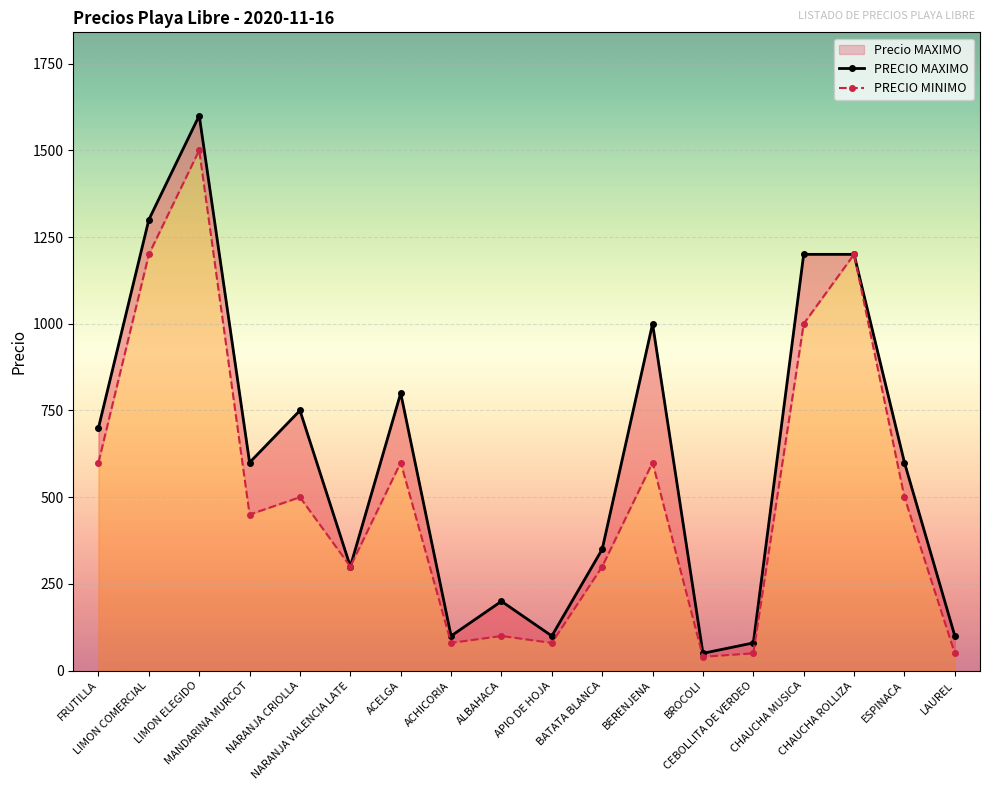

Reading left to right, what are all the values shown in this chart?

PRECIO MAXIMO: FRUTILLA=700	LIMON COMERCIAL=1300	LIMON ELEGIDO=1600	MANDARINA MURCOT=600	NARANJA CRIOLLA=750	NARANJA VALENCIA LATE=300	ACELGA=800	ACHICORIA=100	ALBAHACA=200	APIO DE HOJA=100	BATATA BLANCA=350	BERENJENA=1000	BROCOLI=50	CEBOLLITA DE VERDEO=80	CHAUCHA MUSICA=1200	CHAUCHA ROLLIZA=1200	ESPINACA=600	LAUREL=100
PRECIO MINIMO: FRUTILLA=600	LIMON COMERCIAL=1200	LIMON ELEGIDO=1500	MANDARINA MURCOT=450	NARANJA CRIOLLA=500	NARANJA VALENCIA LATE=300	ACELGA=600	ACHICORIA=80	ALBAHACA=100	APIO DE HOJA=80	BATATA BLANCA=300	BERENJENA=600	BROCOLI=40	CEBOLLITA DE VERDEO=50	CHAUCHA MUSICA=1000	CHAUCHA ROLLIZA=1200	ESPINACA=500	LAUREL=50